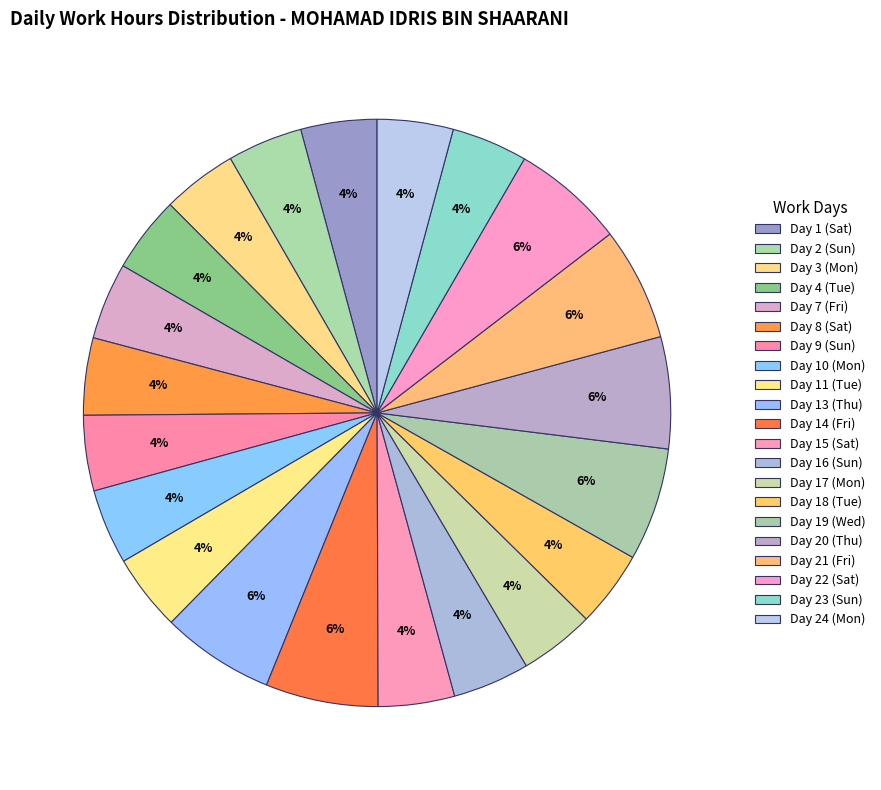

Does Day 19 (Wed) represent more than half of the total?

No